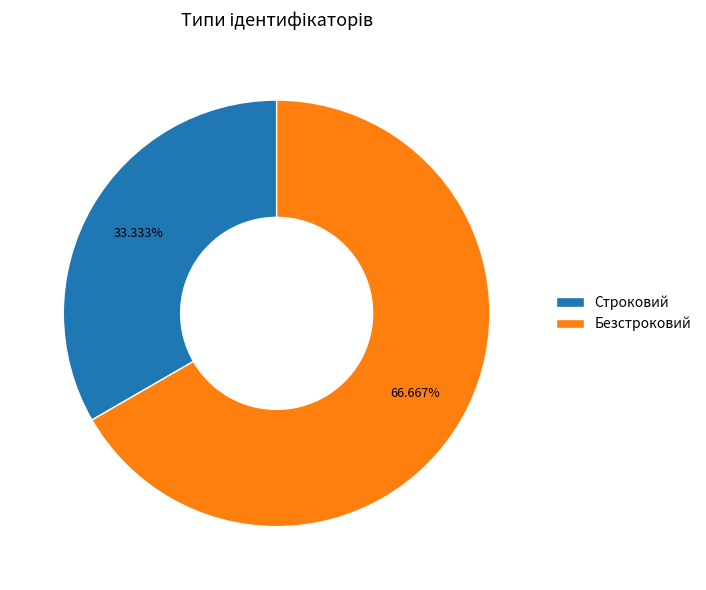

Combined, what portion of the pie is Безстроковий and Строковий?

100.0%